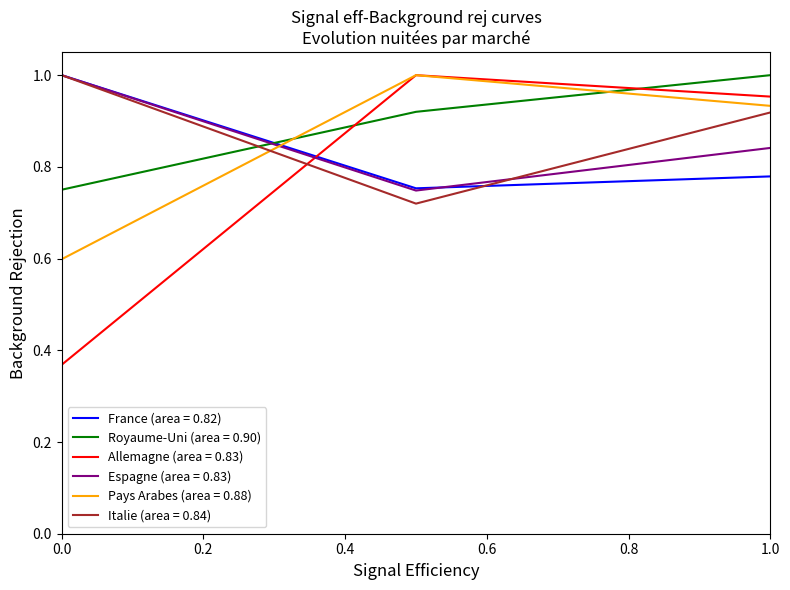

Which series has the widest spread of values?

Allemagne (area = 0.83)